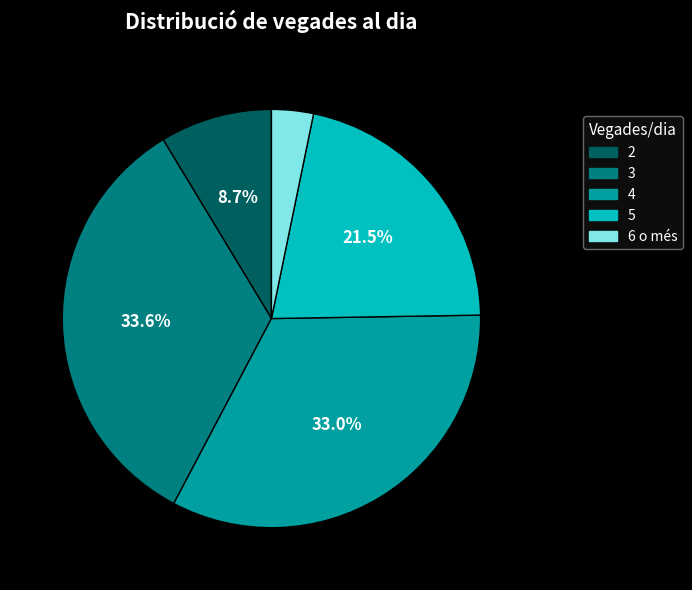

Combined, what portion of the pie is 4 and 3?

66.6%